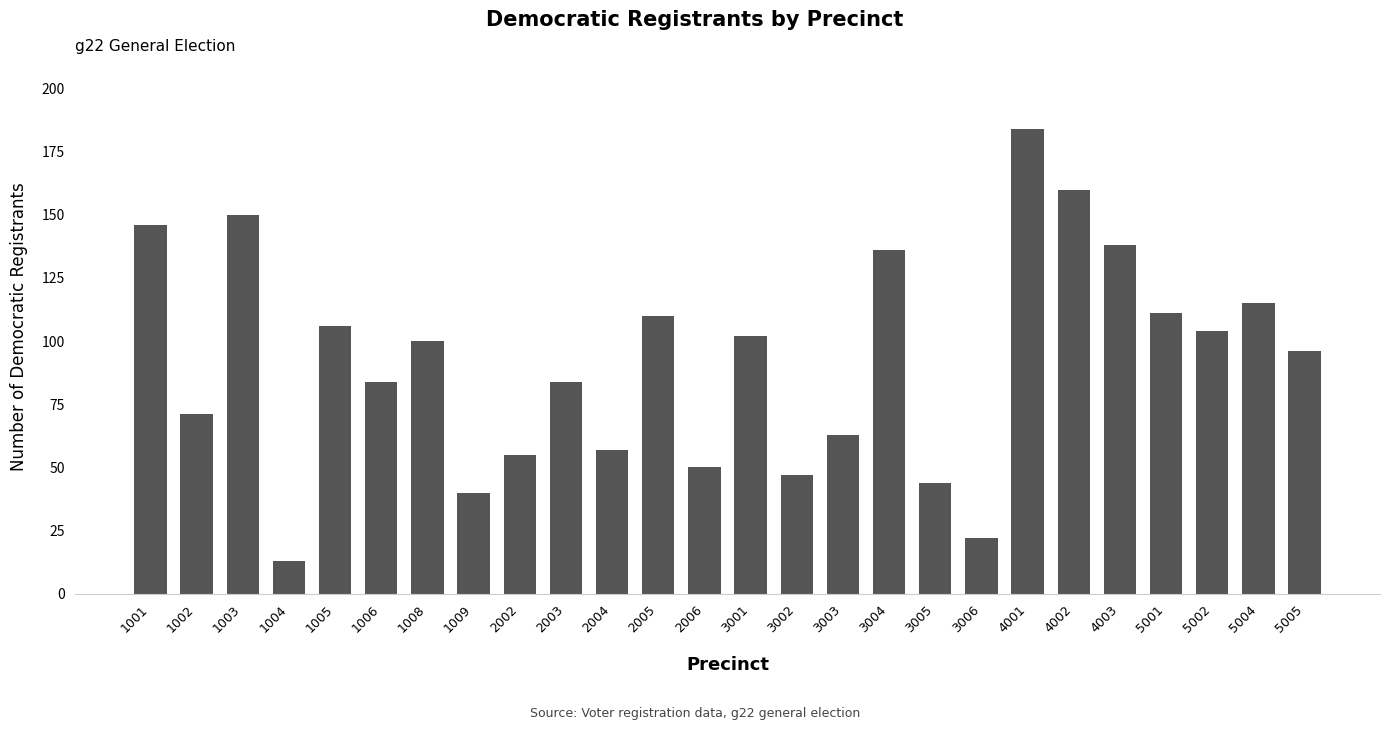

Is it true that the value at 2004 is 57?

True